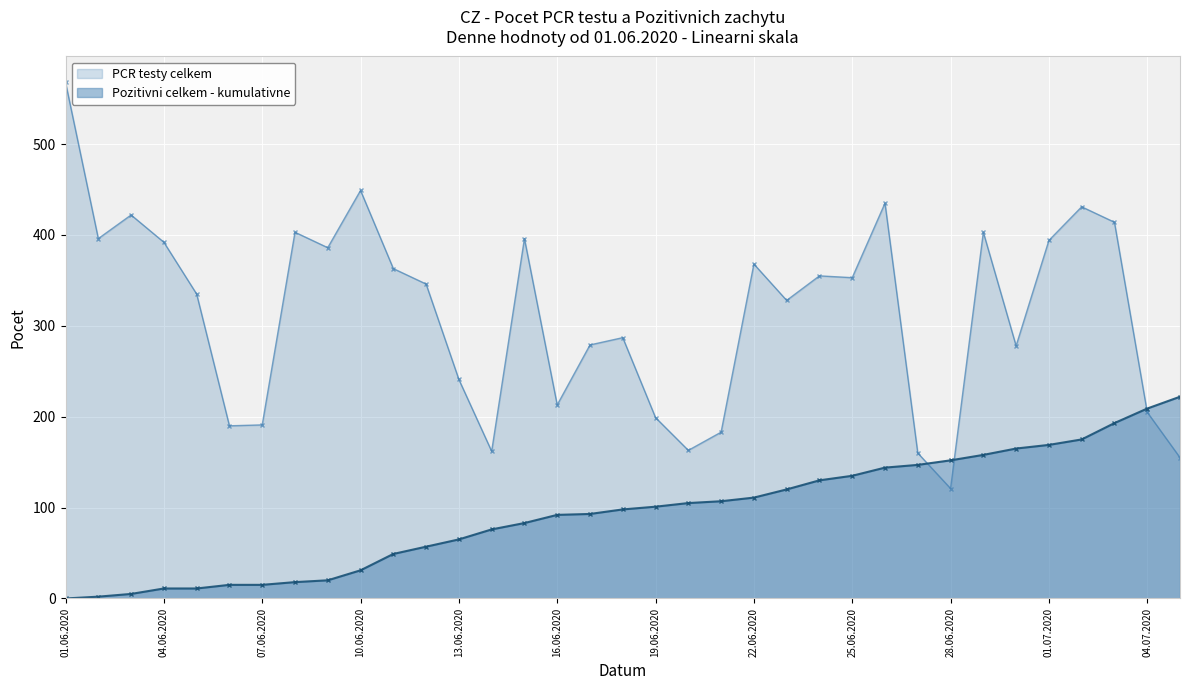

What is the difference between the values at 23.06.2020 and 12.06.2020?

18